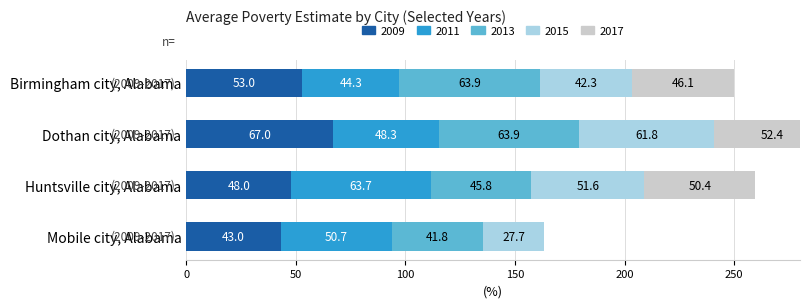

How many data points in 2015 are above 51?

2